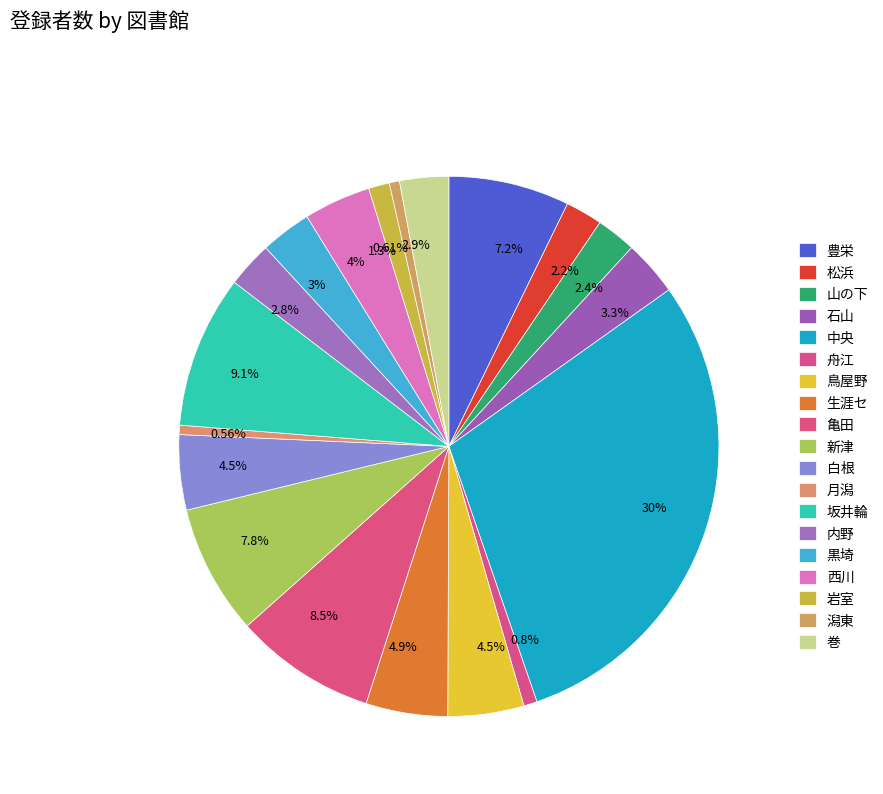

Combined, what portion of the pie is 岩室 and 松浜?

3.5%